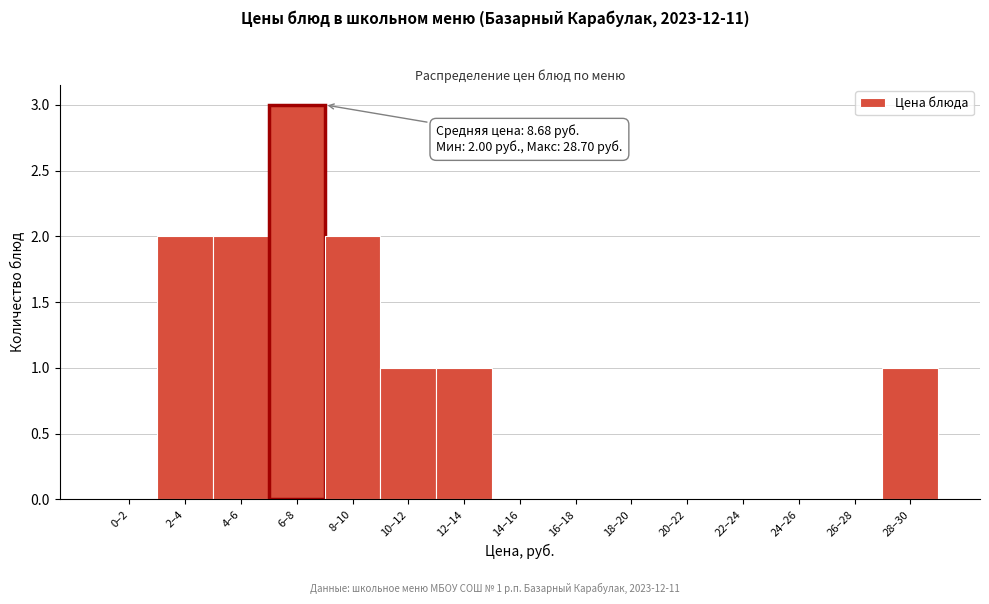

Reading left to right, list all the values displayed in this chart.

0–2=0	2–4=2	4–6=2	6–8=3	8–10=2	10–12=1	12–14=1	14–16=0	16–18=0	18–20=0	20–22=0	22–24=0	24–26=0	26–28=0	28–30=1